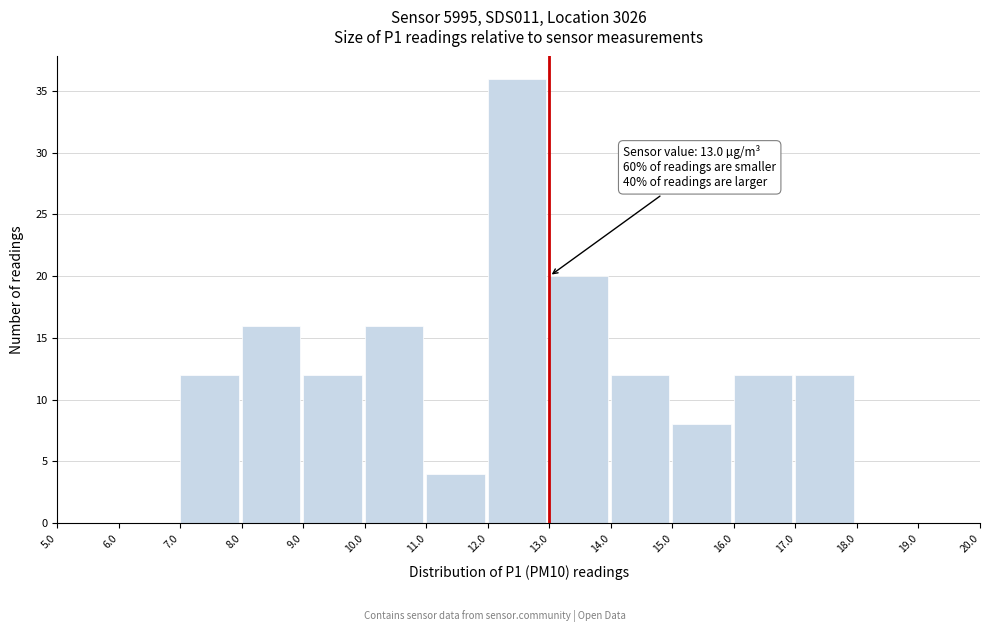

Which range on the x-axis has the tallest bar?

12.0 to 13.0